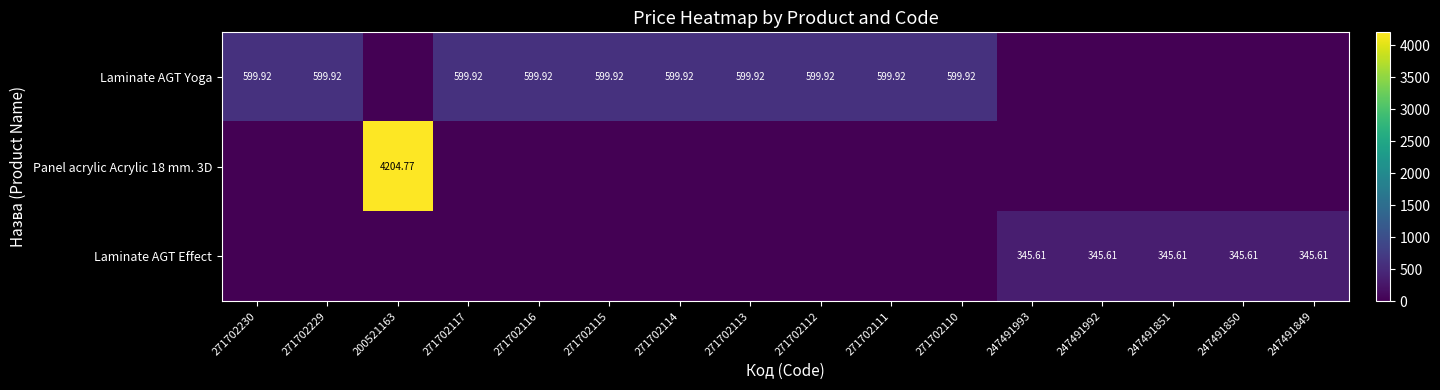

What is the average value of the Laminate AGT Yoga series?

374.9